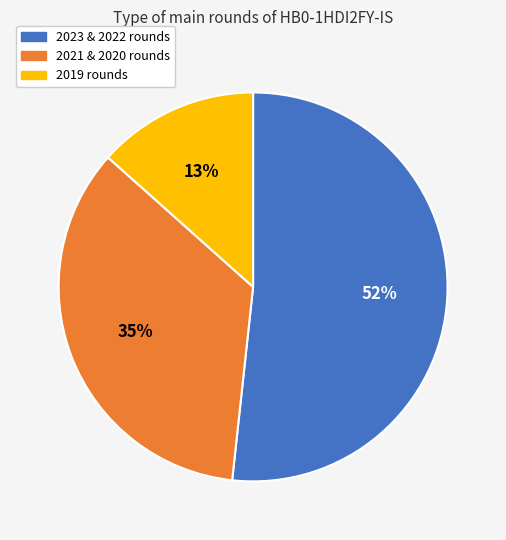

Which category has the smallest portion of the pie?

2019 rounds